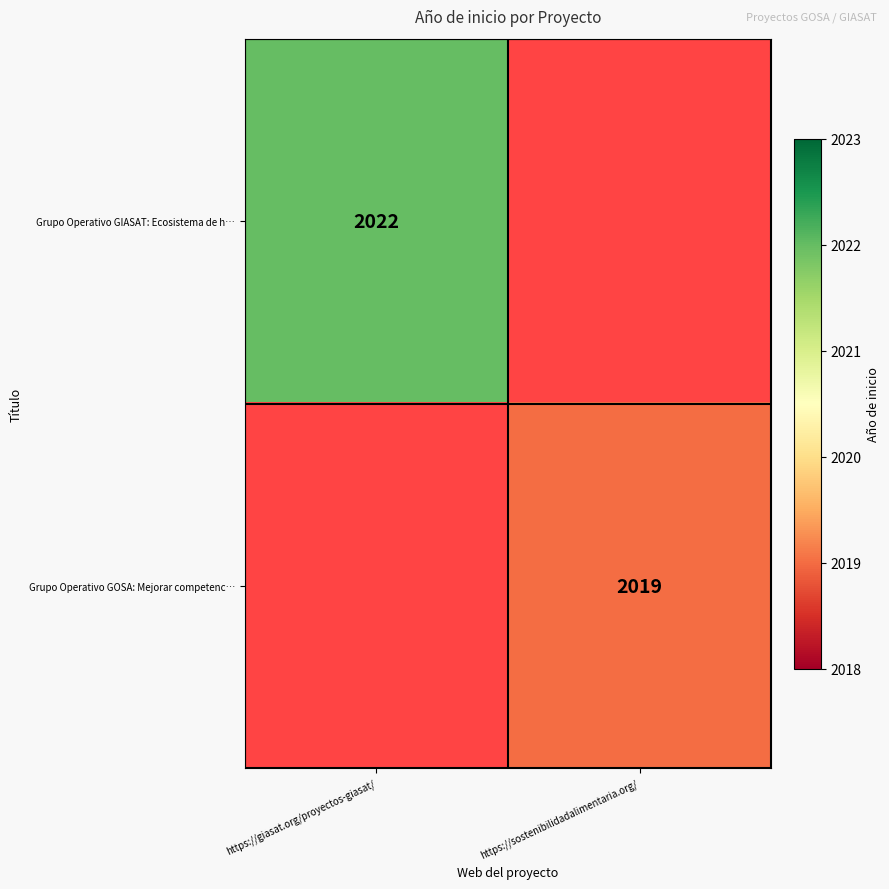

Between https://giasat.org/proyectos-giasat/ and https://sostenibilidadalimentaria.org/, which is larger?

https://sostenibilidadalimentaria.org/